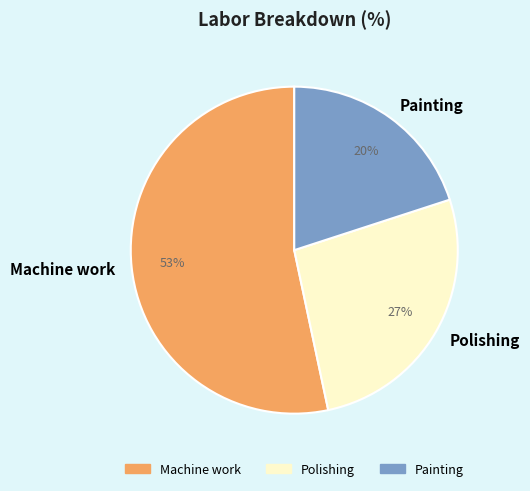

Do Polishing and Painting together represent more than half of the pie?

No